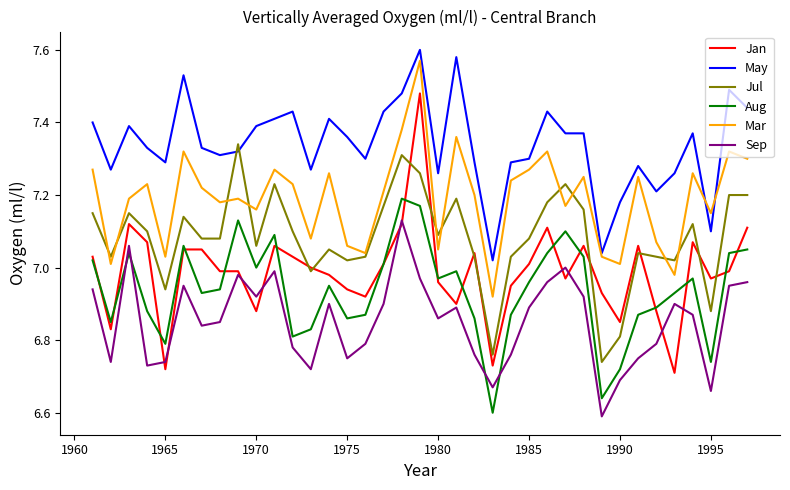

Which series has the largest total across all categories?

May